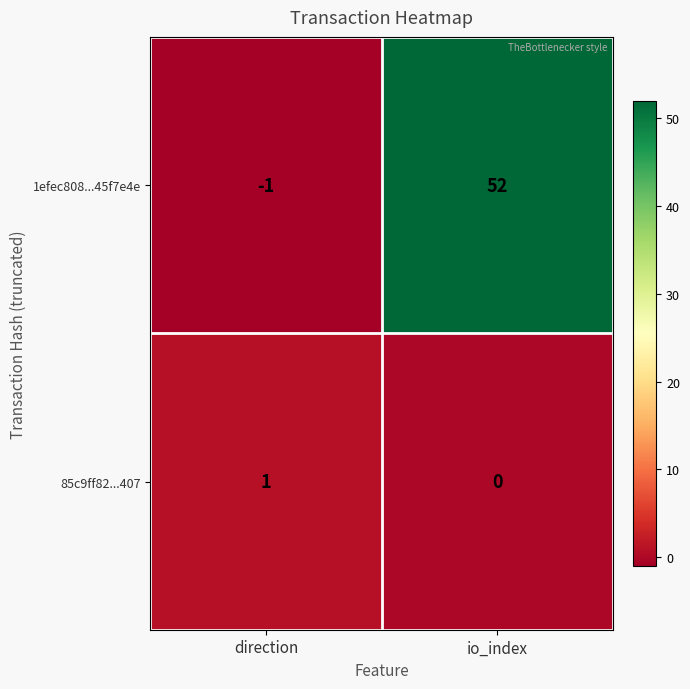

Rank the series by their maximum value, from lowest to highest.

85c9ff82...407, 1efec808...45f7e4e